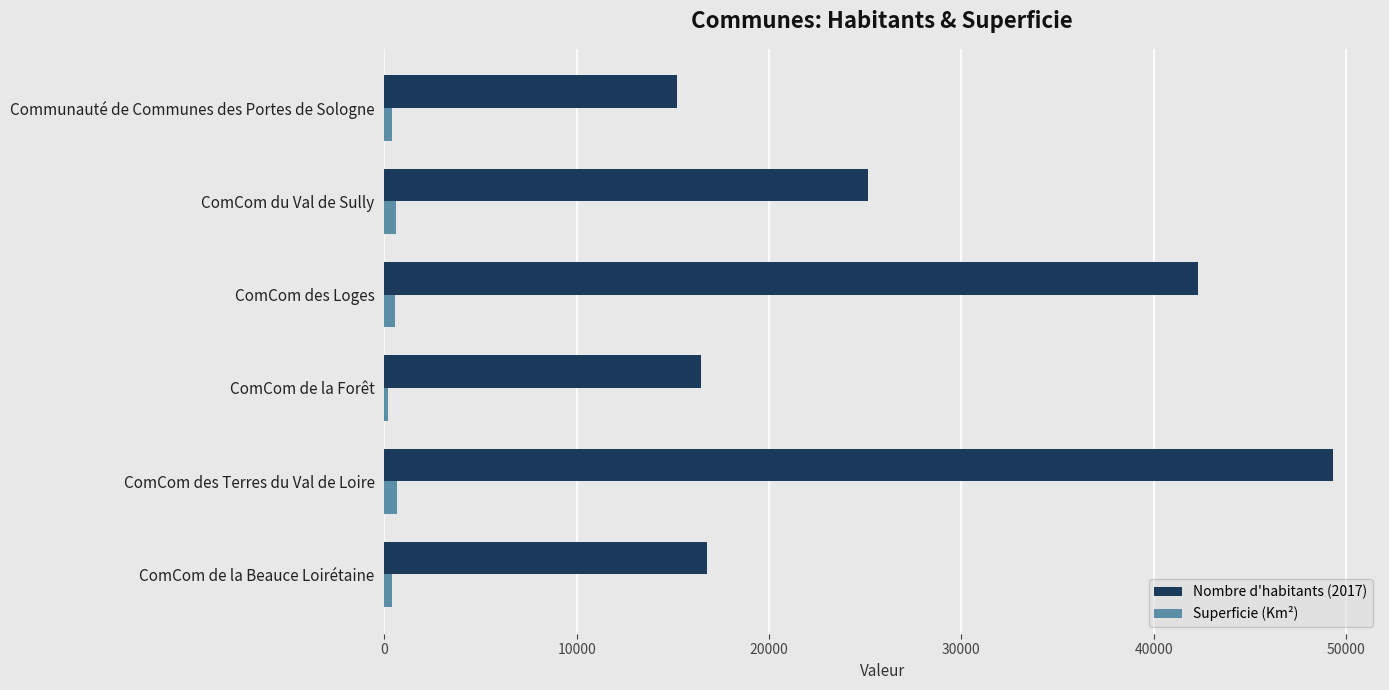

What is the difference between the maximum and minimum values in the Nombre d'habitants (2017) series?

34057.0